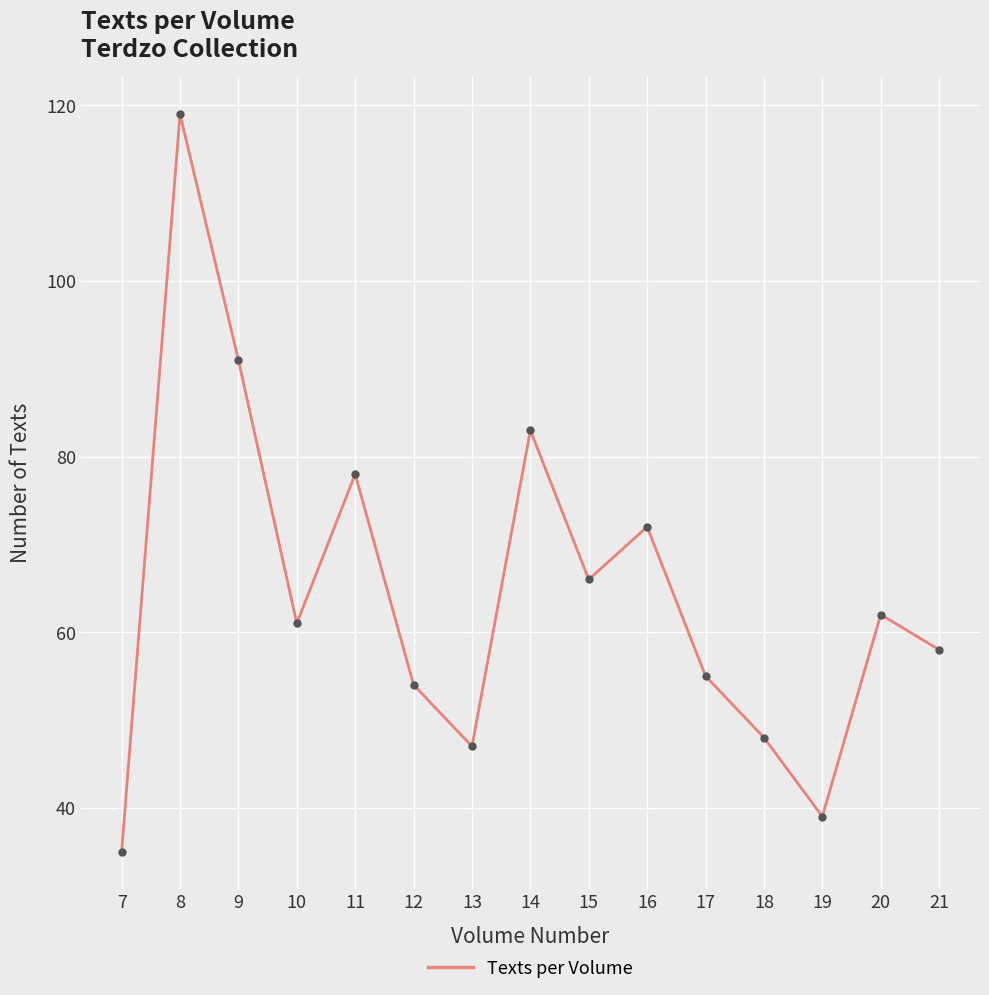

Approximately how many times larger is the value at 17 compared to 19?

1.4